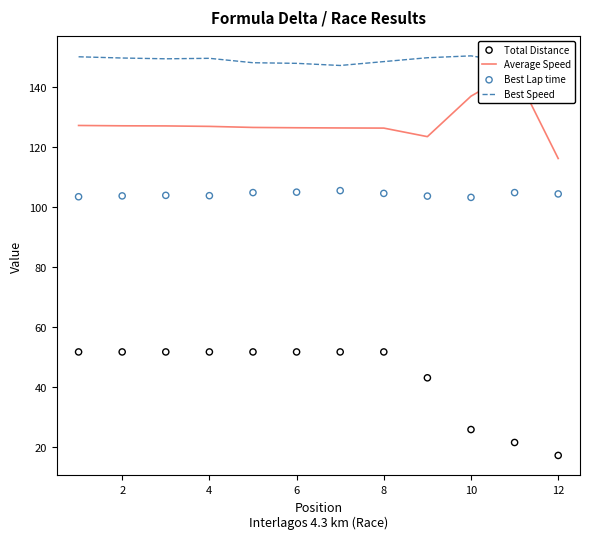

At how many categories does at least one series exceed 53?

12